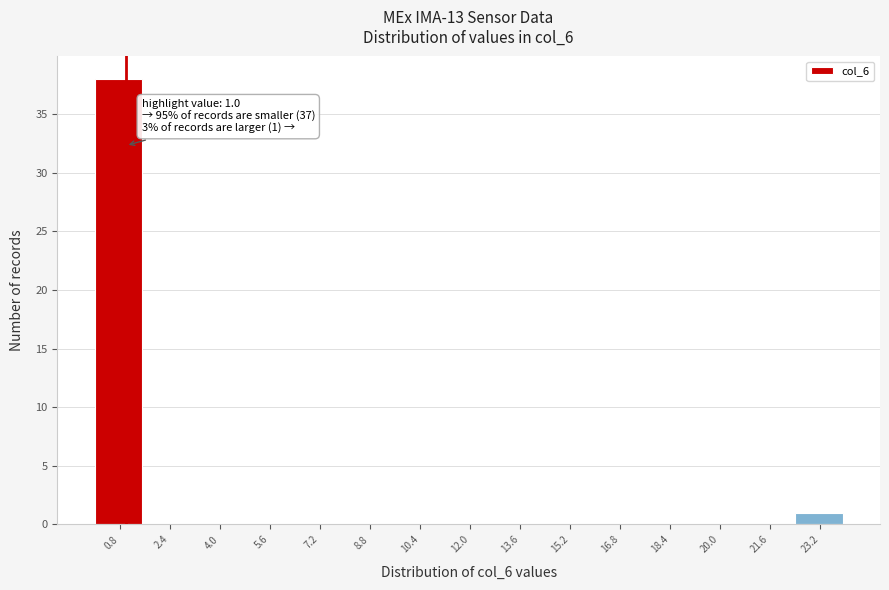

Which range on the x-axis has the tallest bar?

0.0 to 1.6